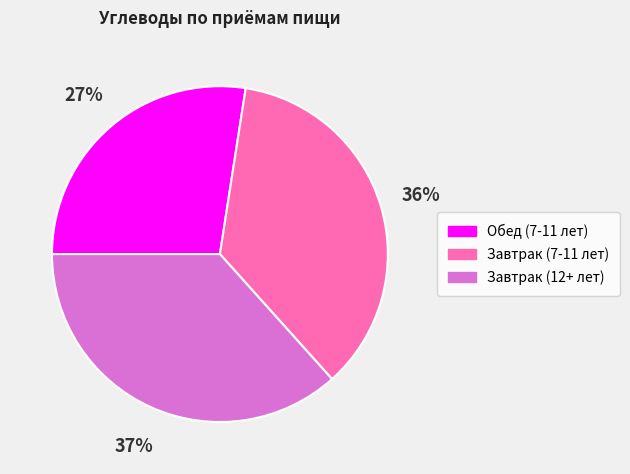

To the nearest percent, what is the average slice percentage?

33%